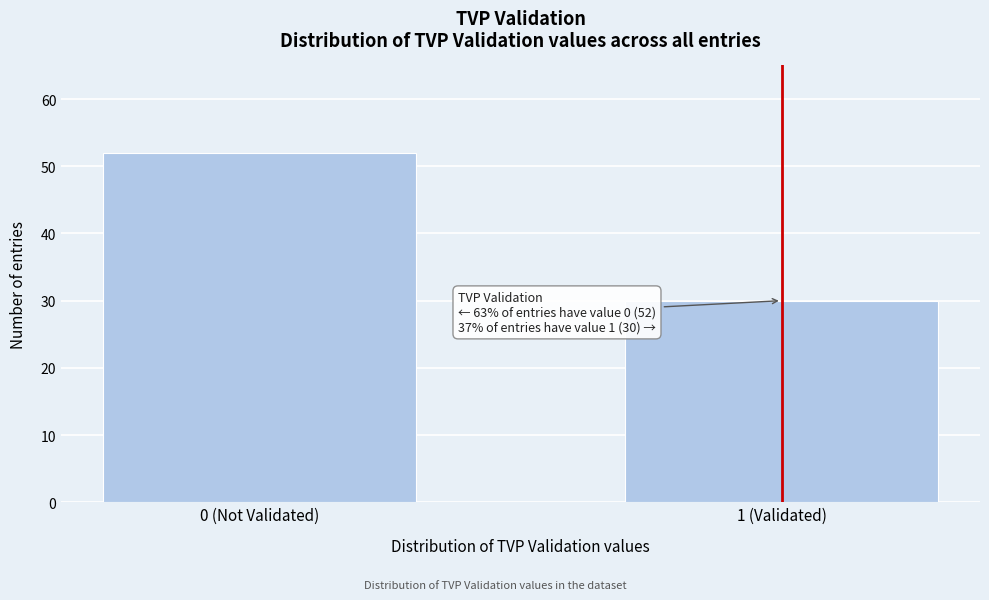

Reading left to right, list all the values displayed in this chart.

52	30